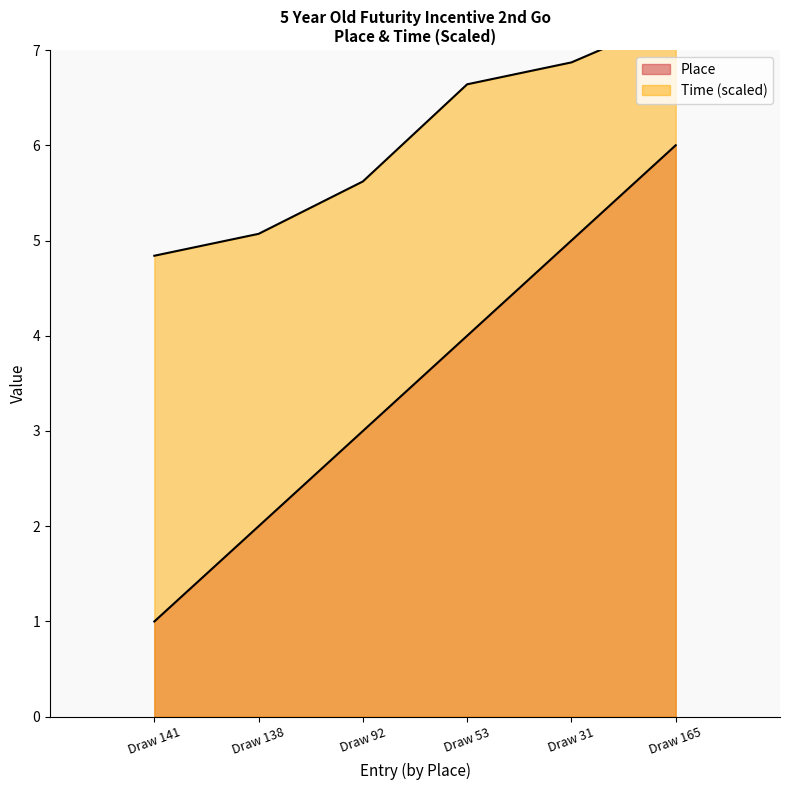

True or false: Place and Time intersect in this chart.

False